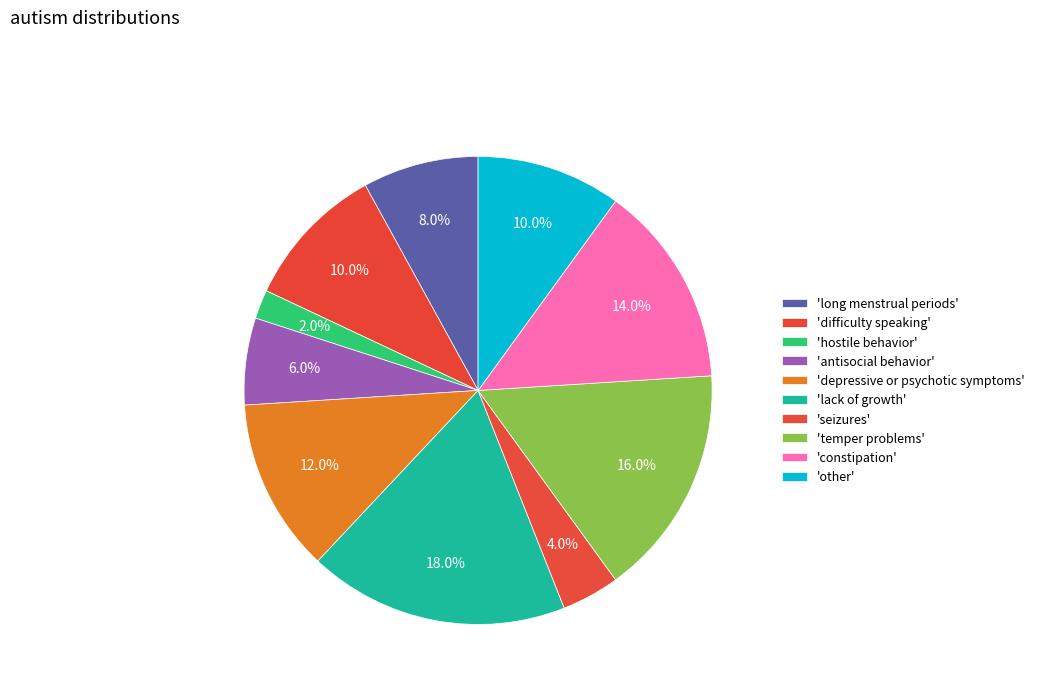

How many segments does this pie chart have?

10